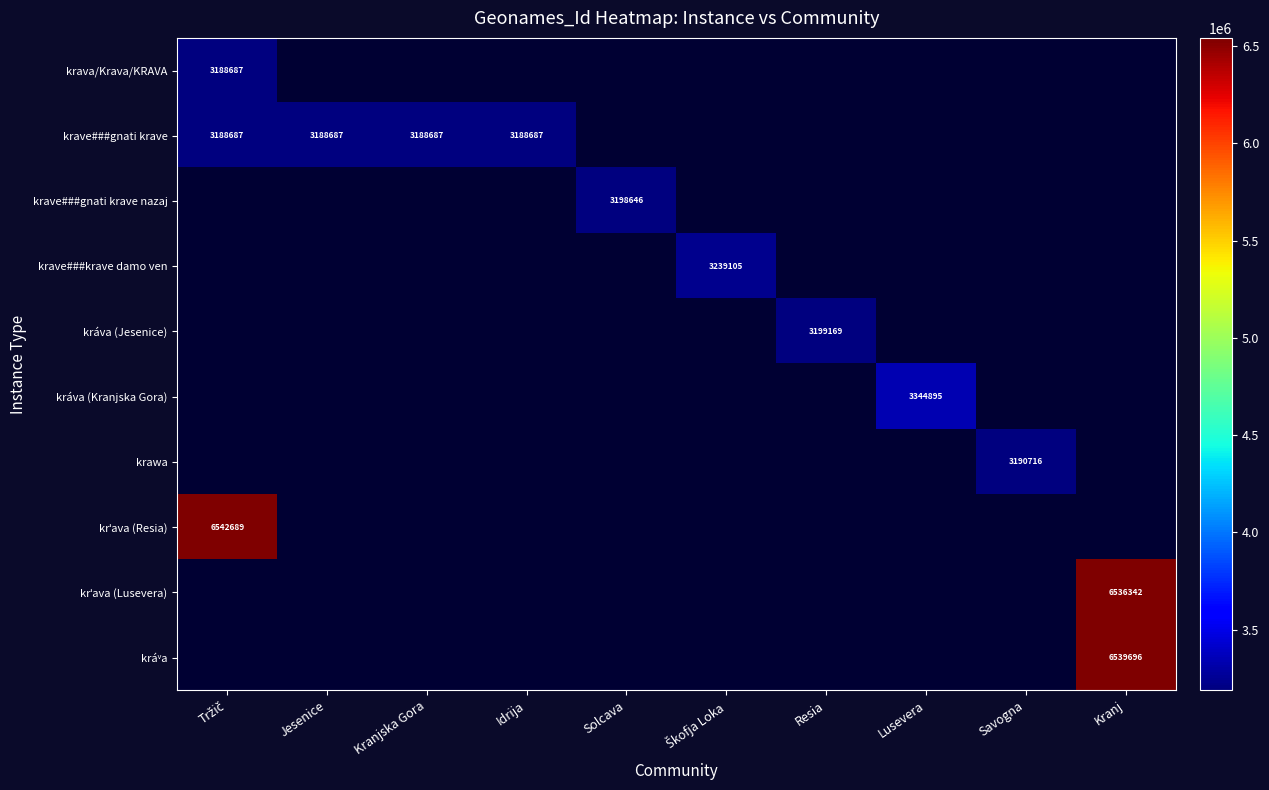

What is the greatest value displayed?

6542689.0